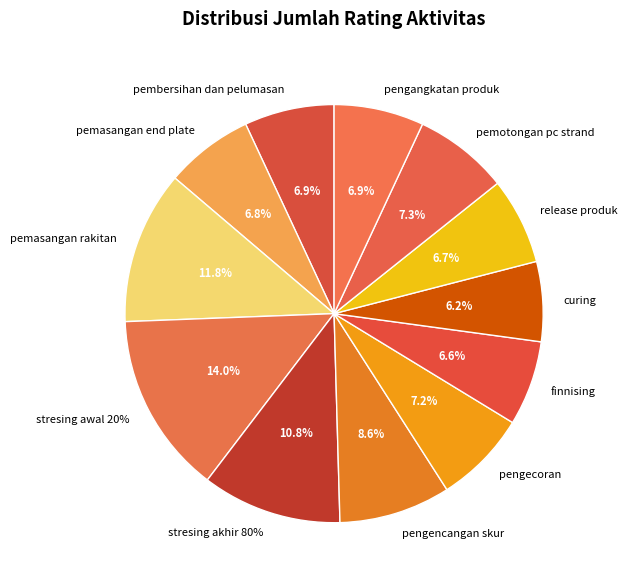

The stresing akhir 80% slice represents 17% of the pie. True or false?

False